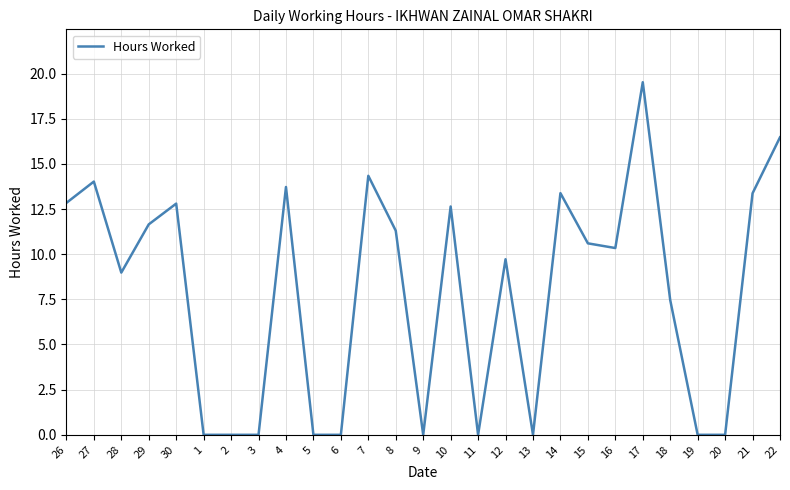

What is the average value?

7.9